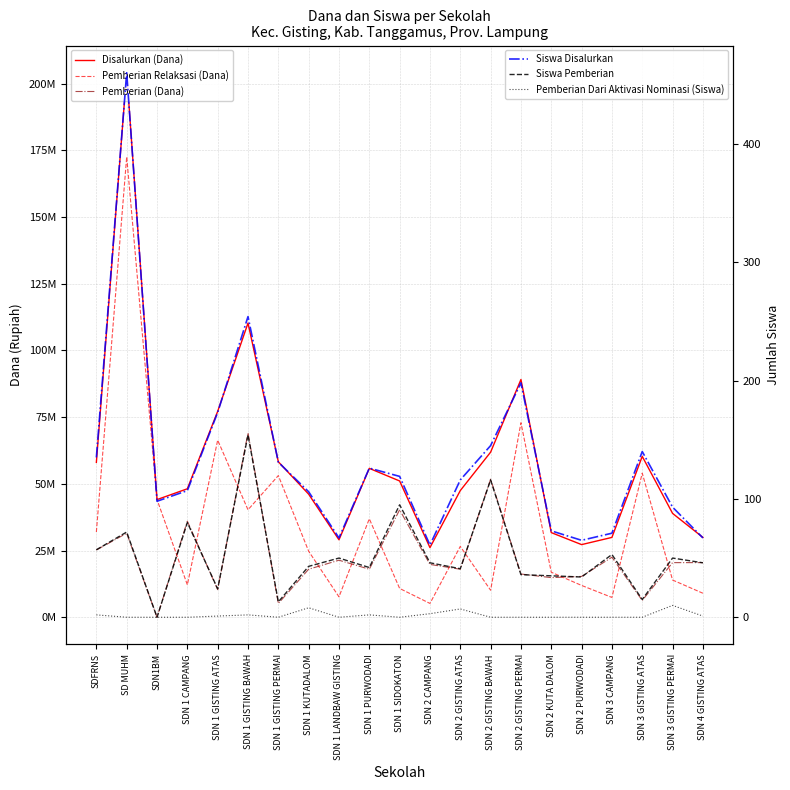

Is the value of Siswa Disalurkan at SDN 1 KUTADALOM greater than the value of Pemberian Relaksasi (Dana) at SDN 3 GISTING PERMAI?

No